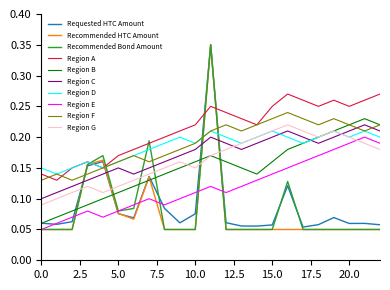

Which series has the largest total across all categories?

Region A